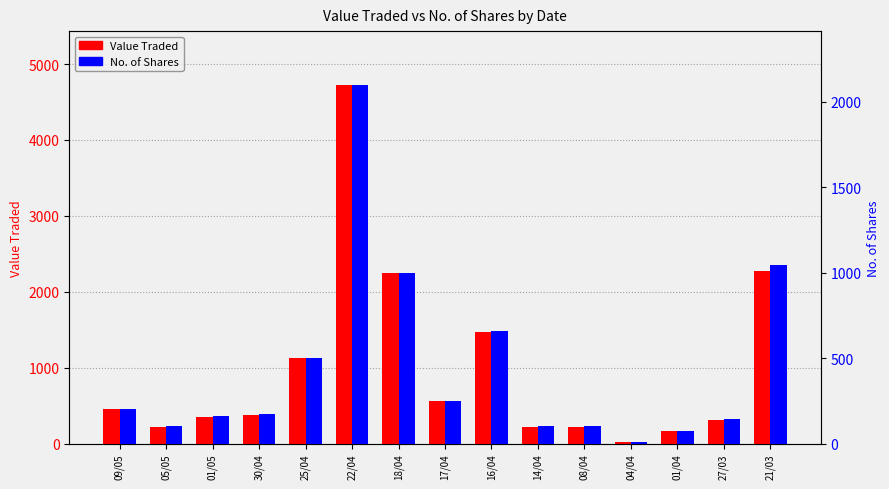

What is the difference between the second highest and minimum values in the No. of Shares series?

1033